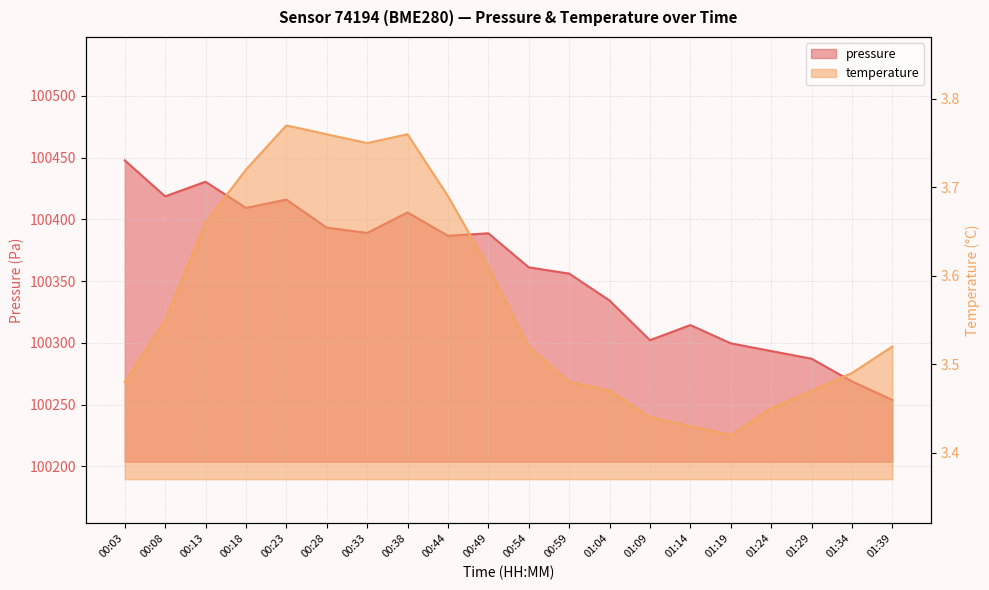

True or false: temperature has more than 2 points higher than both neighbors.

False